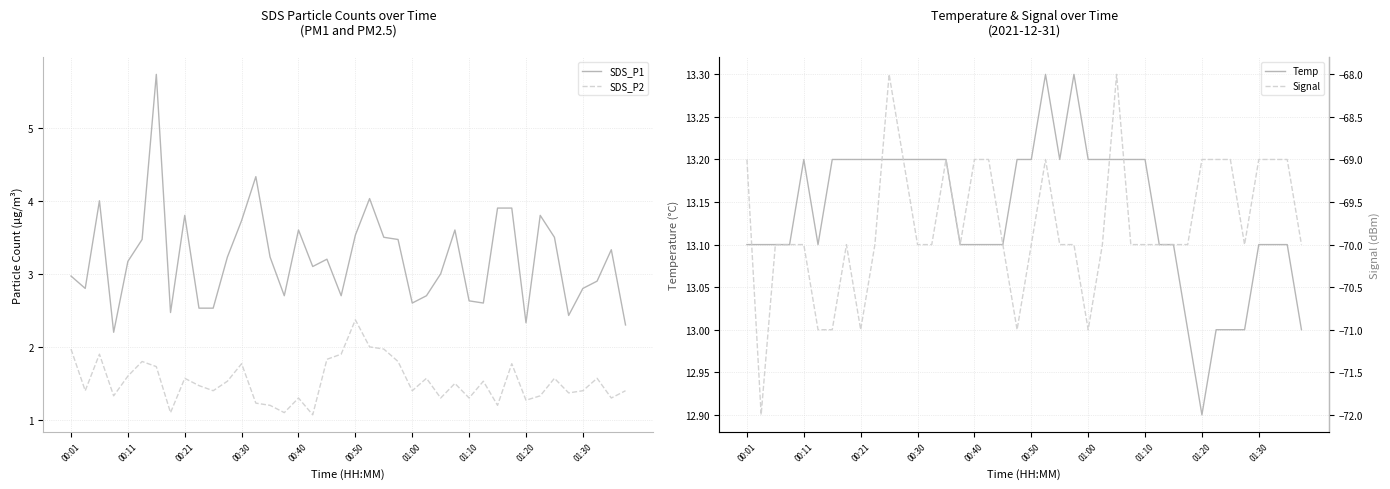

How many values in the SDS_P1 series exceed 3?

22